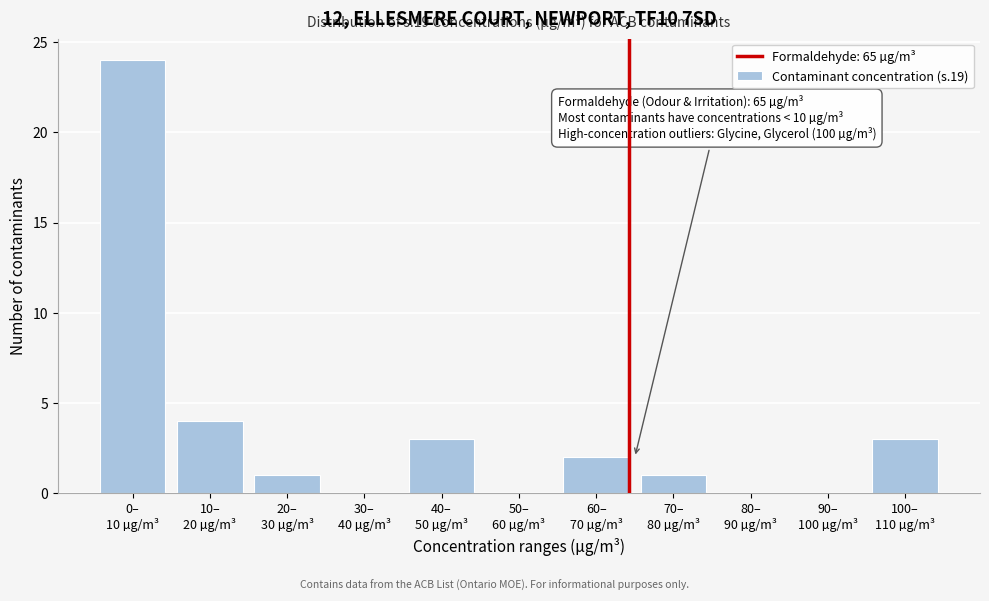

What is the maximum value shown in the chart?

24